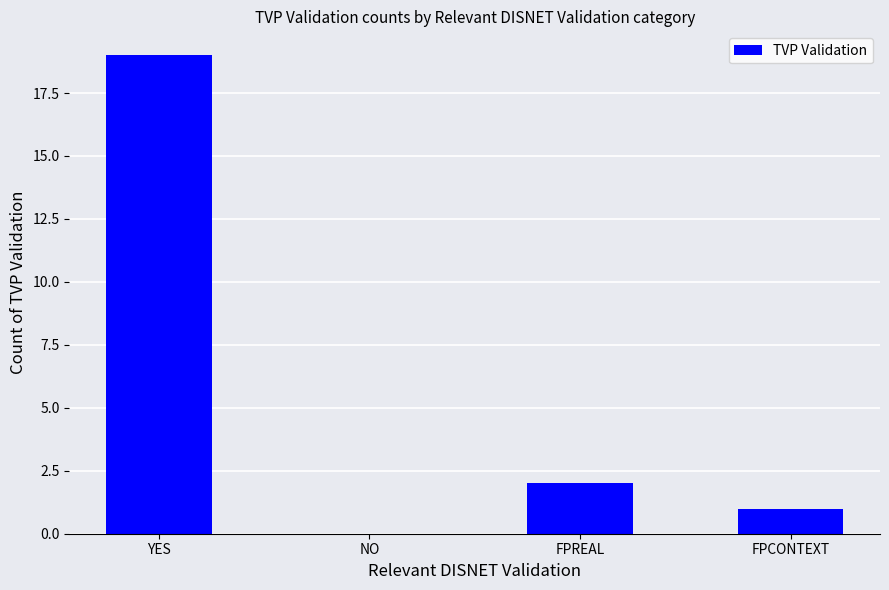

Reading left to right, list all the values displayed in this chart.

YES=19	NO=0	FPREAL=2	FPCONTEXT=1